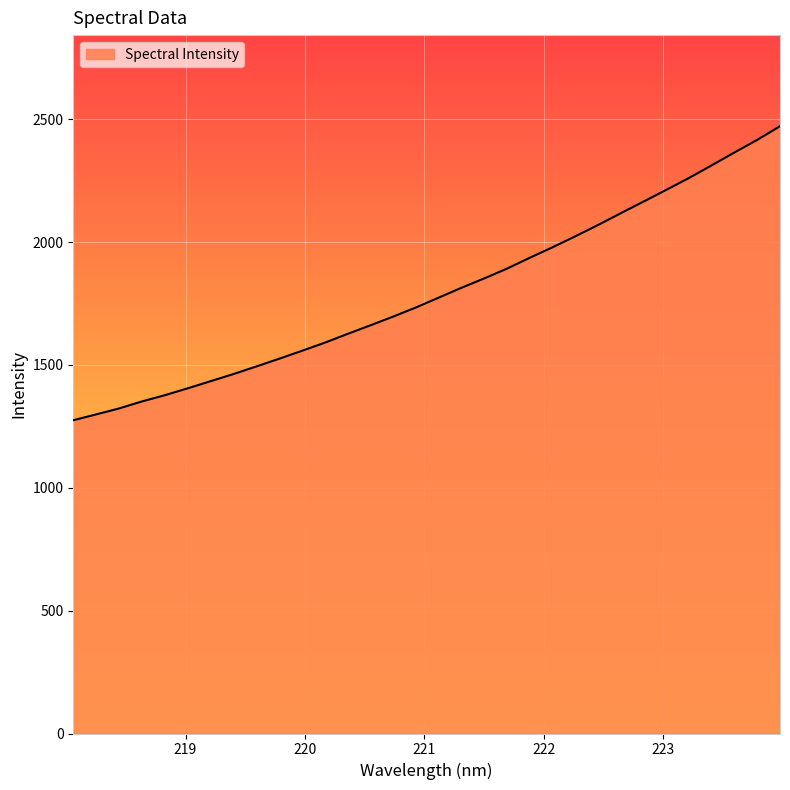

What is the greatest value displayed?

2471.2